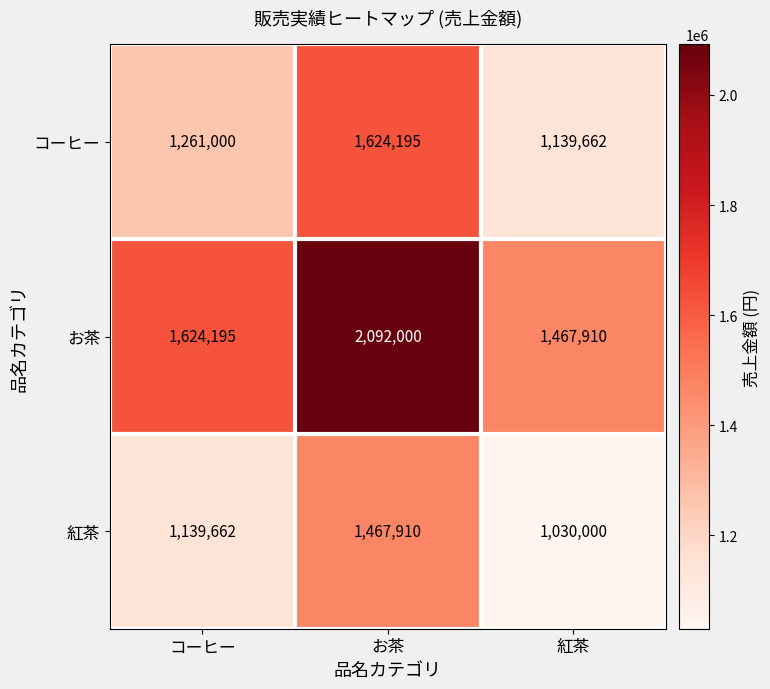

Which series has the largest total across all categories?

お茶